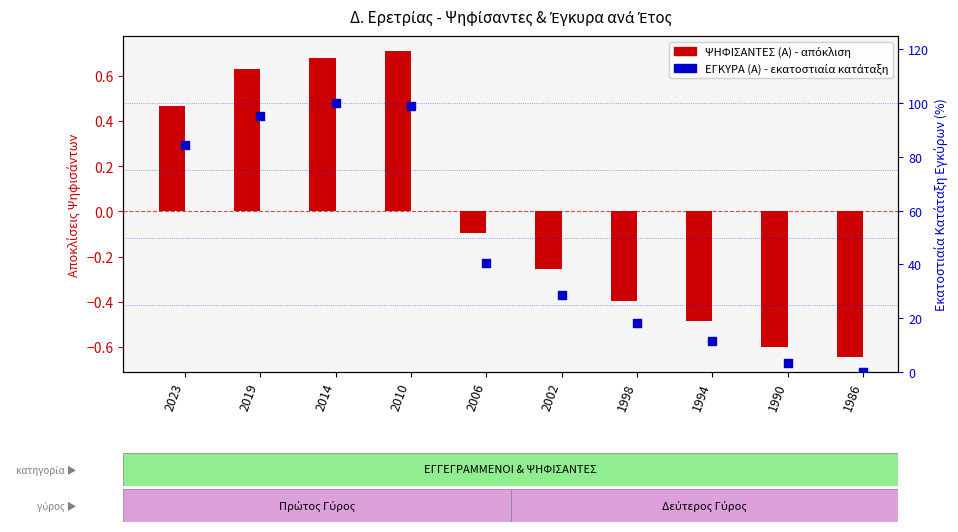

Which series contains the highest Y value?

ΕΓΚΥΡΑ (Α)